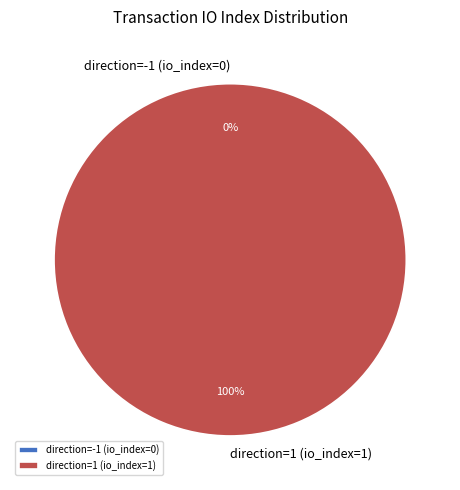

The direction=1 (io_index=1) slice represents 100% of the pie. True or false?

True